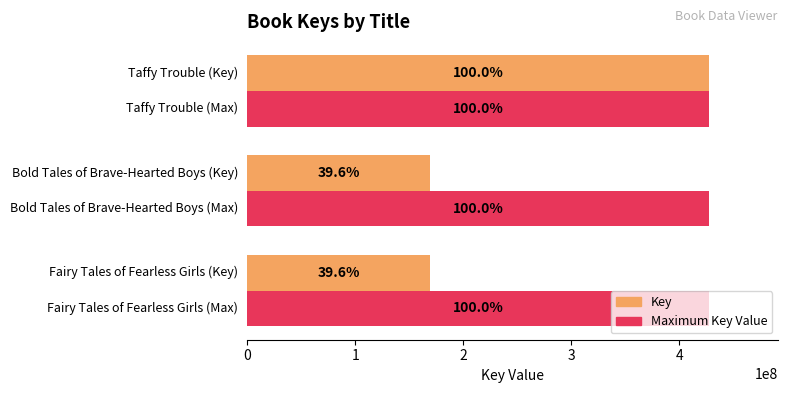

Rank the categories by Maximum Key Value value from lowest to highest.

0, 1, 2